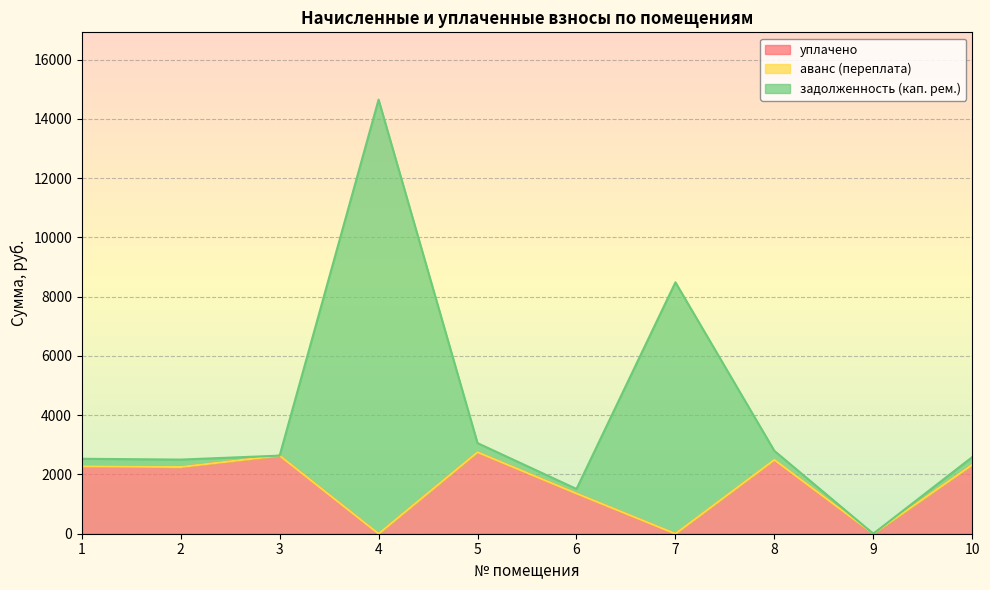

Reading left to right, list all the values displayed in this chart.

уплачено: 2275.4	2251.4	2634.9	0.0	2751.2	1358.5	0.0	2486.0	0.0	2327.4
задолженность (кап. рем.): 2529.0	2501.6	2634.9	14648.3	3057.0	1509.7	8484.3	2796.1	0.0	2586.0